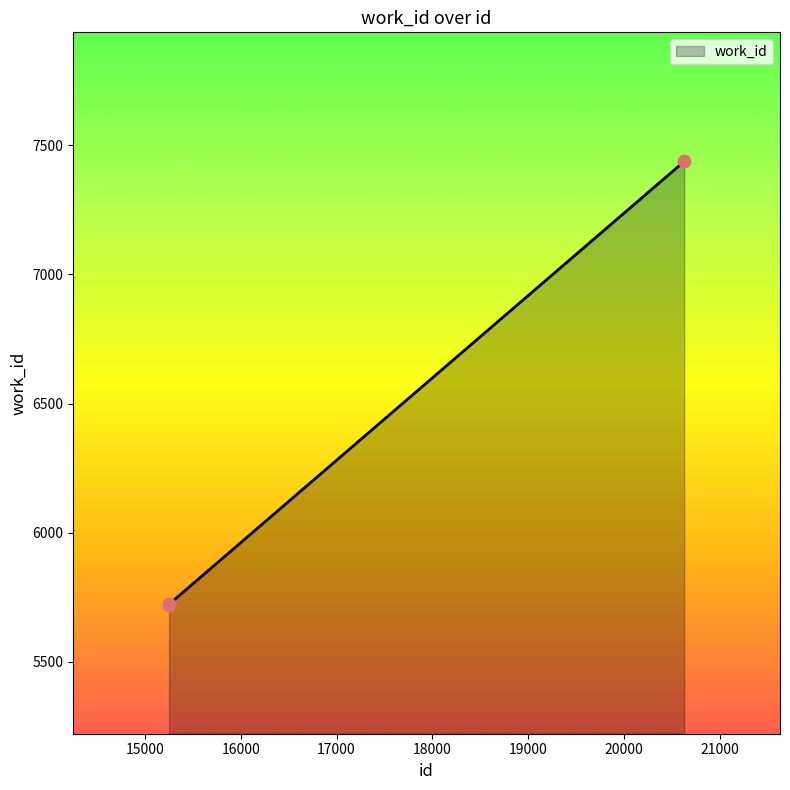

What is the maximum value shown in the chart?

7438